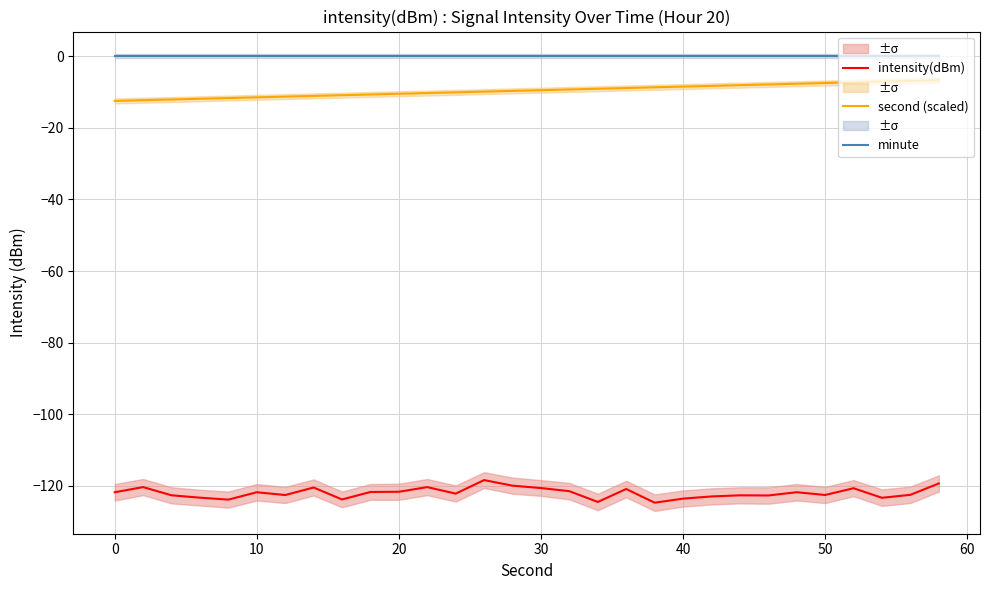

What is the value of the intensity(dBm) point at the 26th from the left?

-122.6